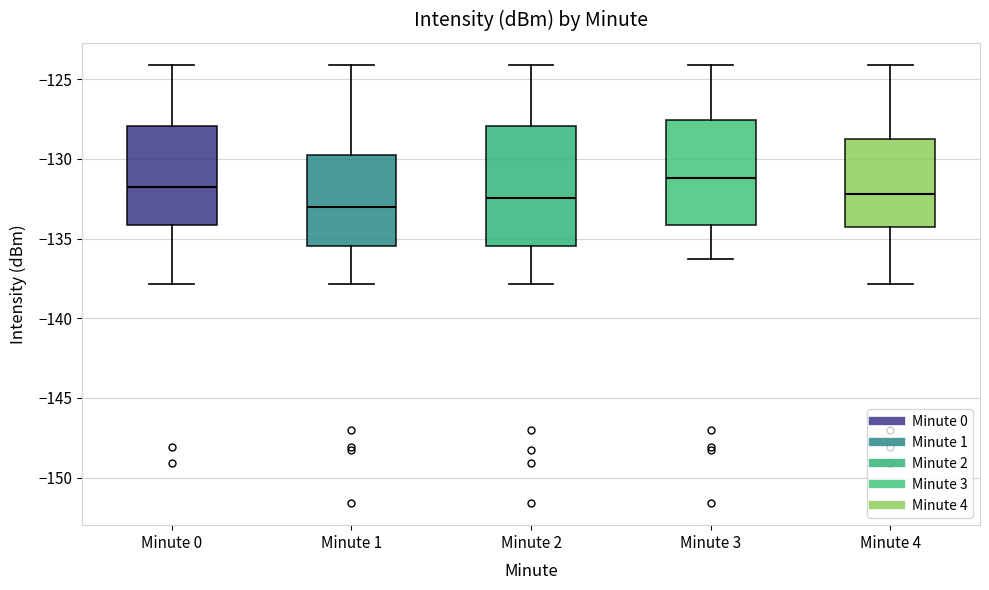

Reading left to right, transcribe this box plot: for each box, give where its median line is, the range the box spans, and where its two whiskers end, as read against the y-axis. The values are not printed on the chart, so give them approximately, as read against the axis.

Minute 0: median -132.0, box -134.0 to -128.0, whiskers -138.0 to -124.0
Minute 1: median -133.0, box -135.5 to -130.0, whiskers -138.0 to -124.0
Minute 2: median -132.5, box -135.5 to -128.0, whiskers -138.0 to -124.0
Minute 3: median -131.0, box -134.0 to -127.5, whiskers -136.5 to -124.0
Minute 4: median -132.0, box -134.5 to -129.0, whiskers -138.0 to -124.0